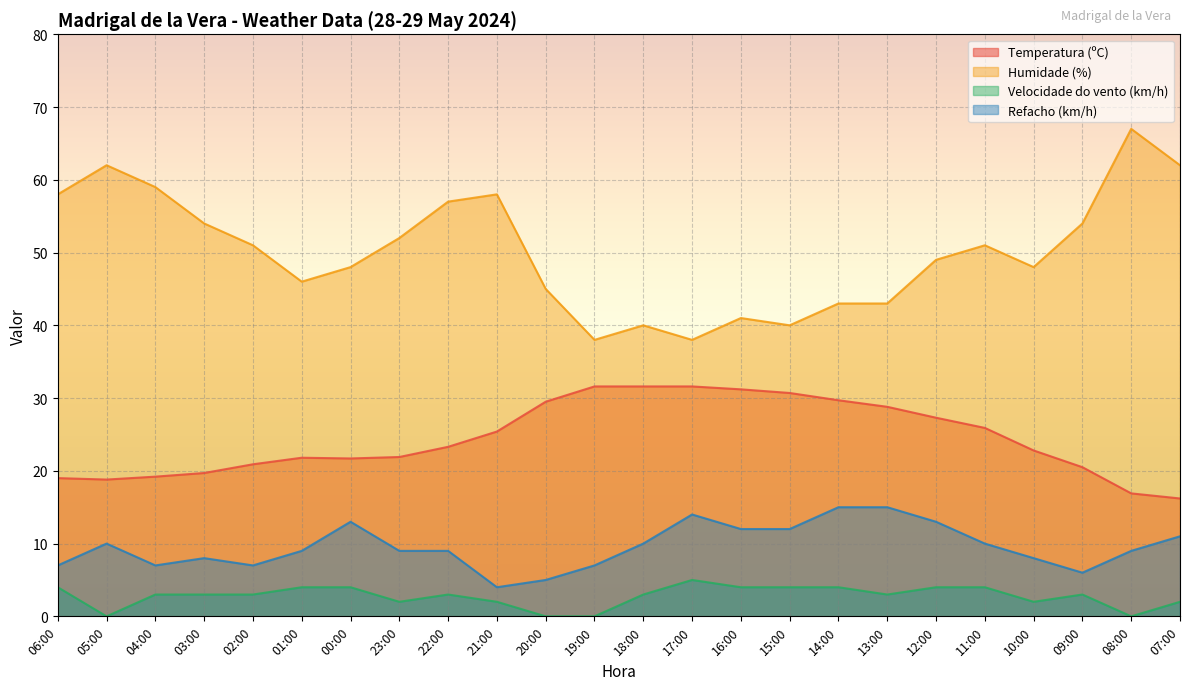

At which category does Temperatura (ºC) reach its first local valley?

05:00